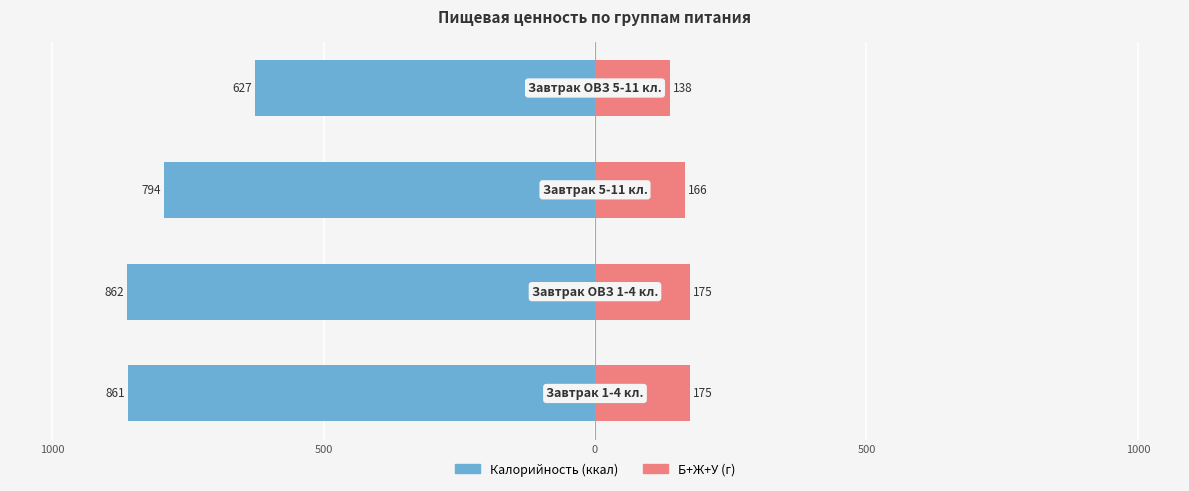

True or false: Б+Ж+У (г) has a value of 80.9 at 500.

False